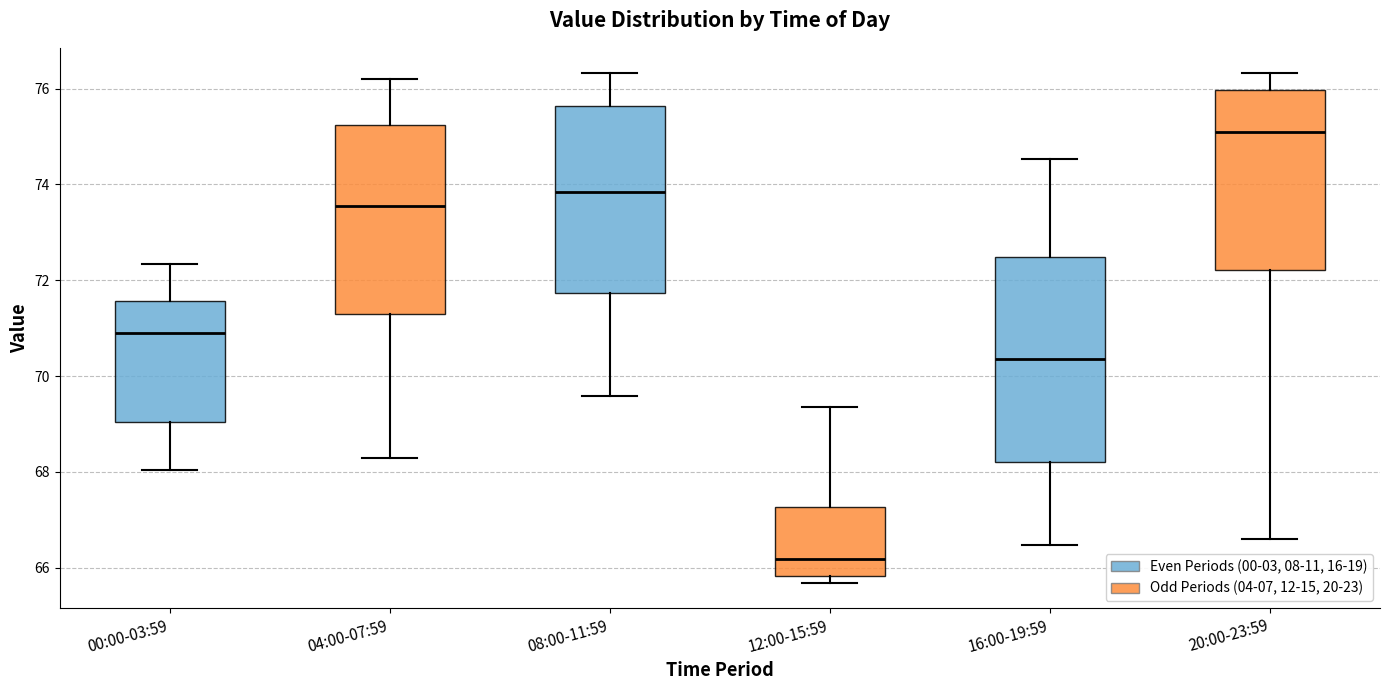

Reading left to right, read every box against the y-axis: the position of its median line, the range the box covers, and the ends of its whiskers. The values are not printed on the chart, so give them approximately, as read against the axis.

00:00-03:59: median 71.0, box 69.0 to 71.6, whiskers 68.0 to 72.4
04:00-07:59: median 73.6, box 71.2 to 75.2, whiskers 68.4 to 76.2
08:00-11:59: median 73.8, box 71.8 to 75.6, whiskers 69.6 to 76.4
12:00-15:59: median 66.2, box 65.8 to 67.2, whiskers 65.6 to 69.4
16:00-19:59: median 70.4, box 68.2 to 72.4, whiskers 66.4 to 74.6
20:00-23:59: median 75.0, box 72.2 to 76.0, whiskers 66.6 to 76.4